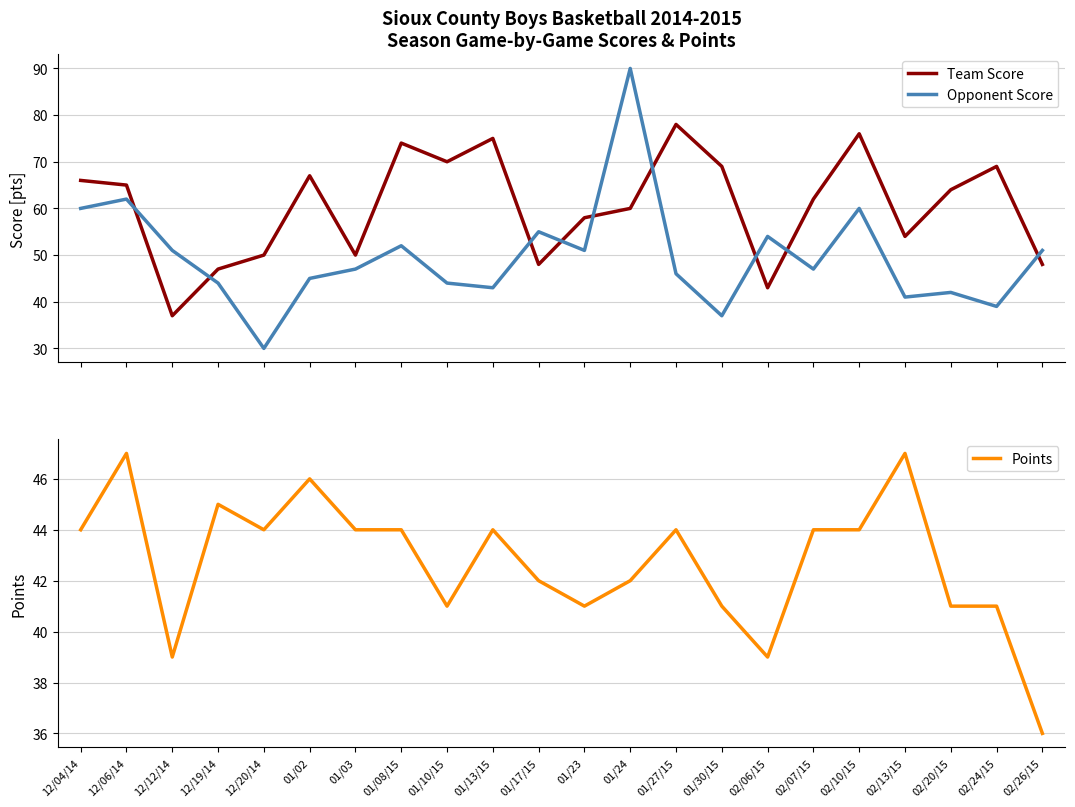

What is the lowest value of the Points series?

36